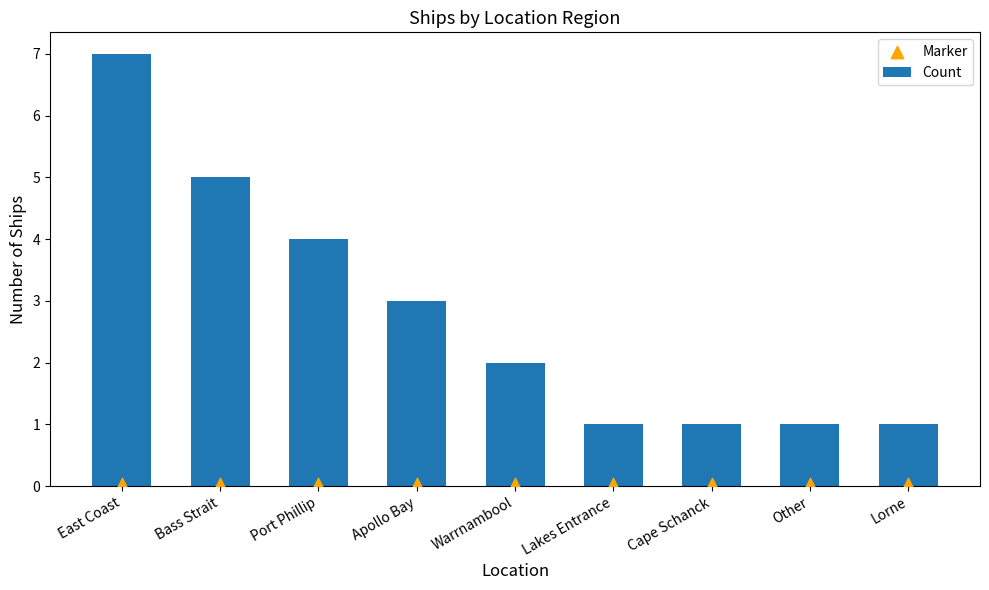

Which series contains the highest Y value?

Count